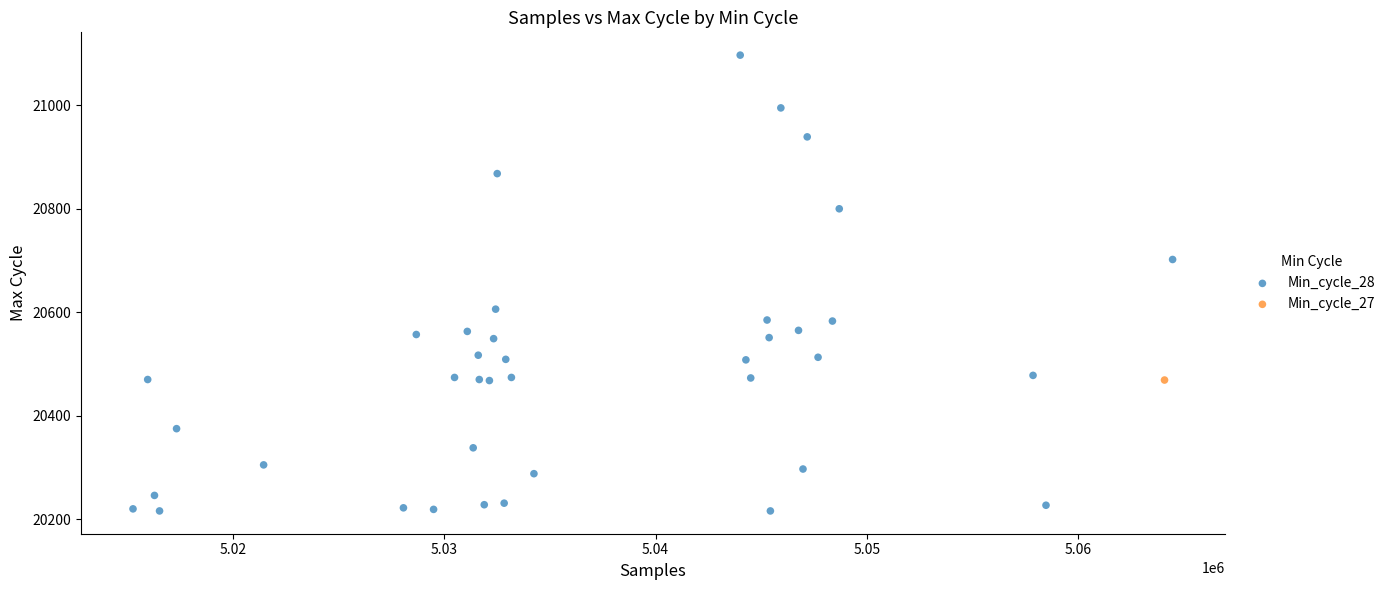

What are all the series names shown in the legend?

Min_cycle_28, Min_cycle_27